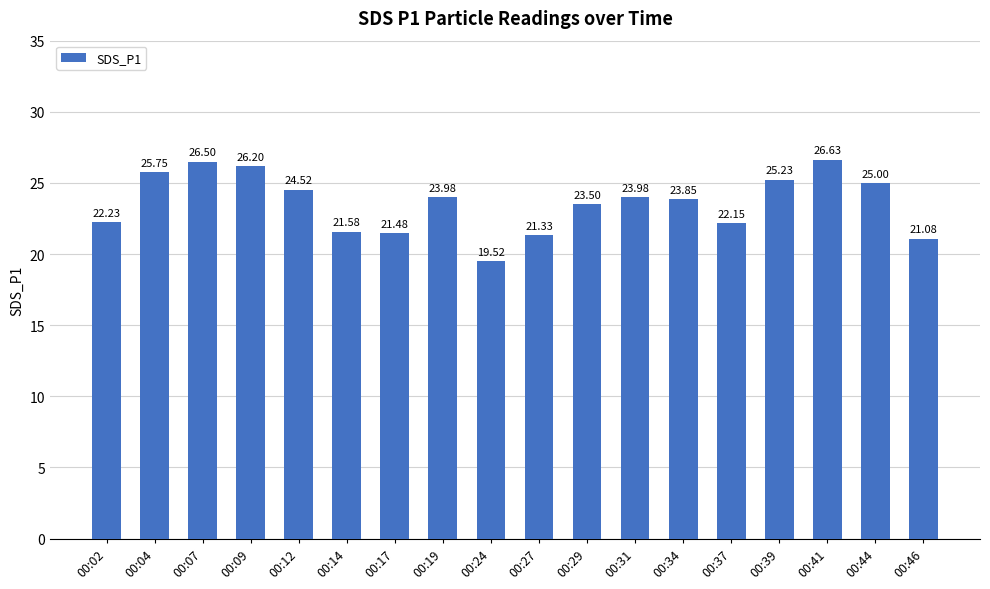

What is the value of the 10th bar from the left?

21.3